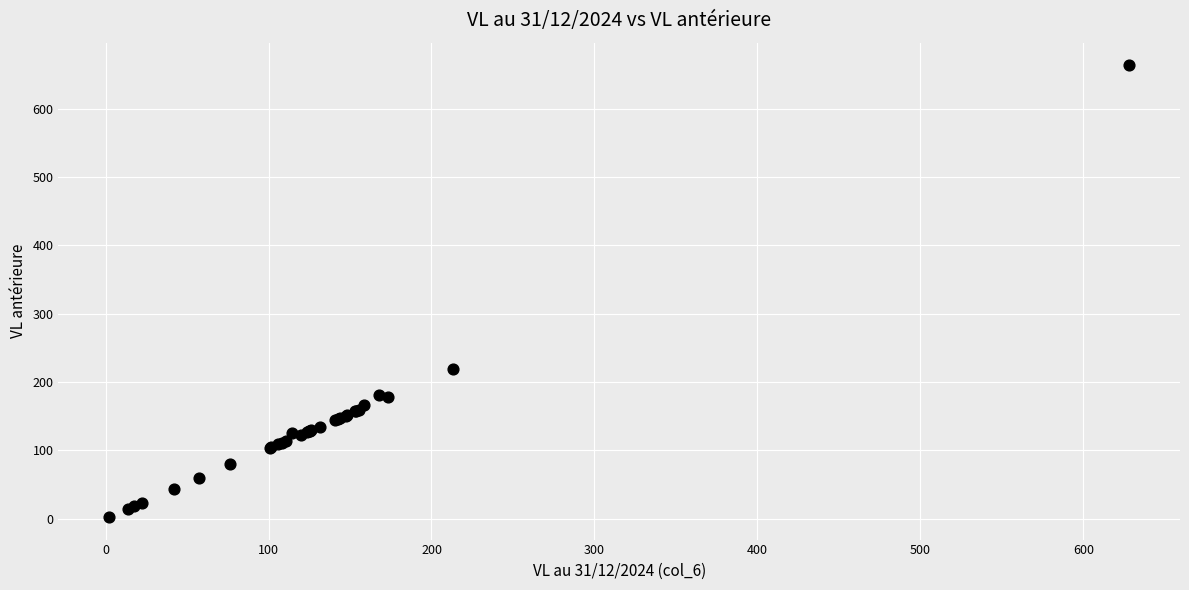

What Y value in the scatter plot is closest to 332?

218.4